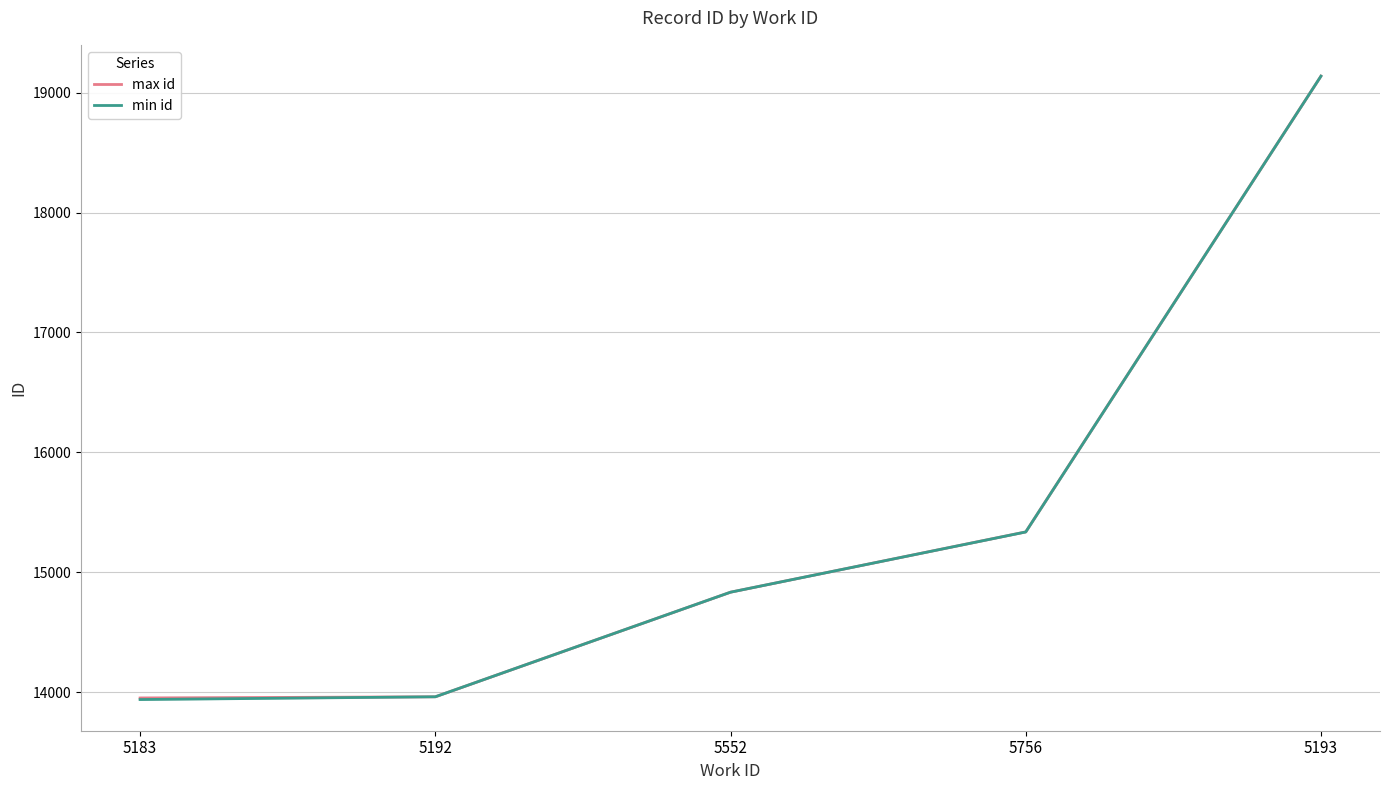

What is the difference between the min id values at 5192 and 5193?

5174.0